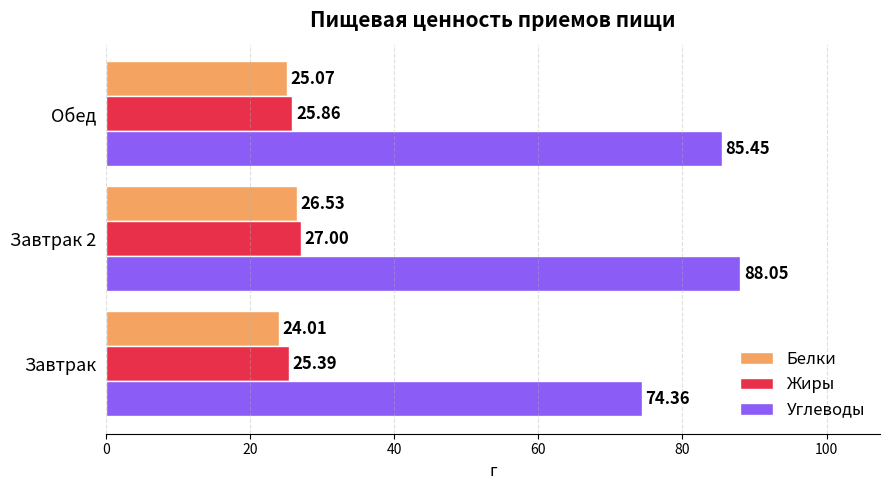

Where is Жиры nearest to the value 26?

Обед